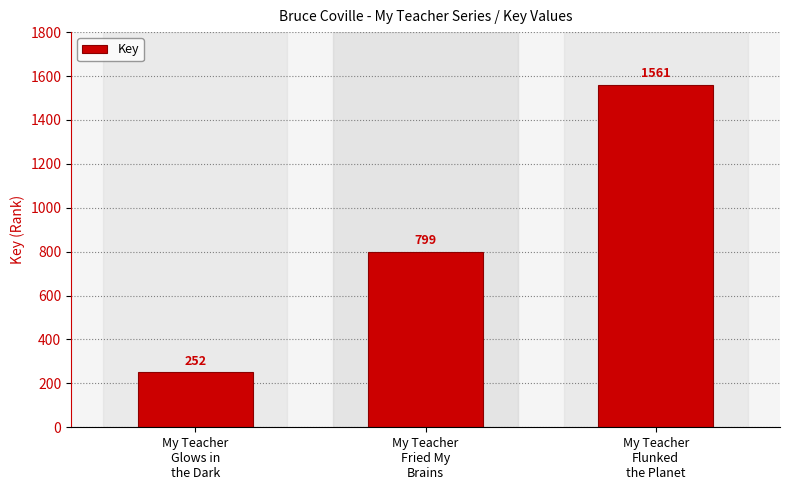

How many values are between 252 and 1561?

3